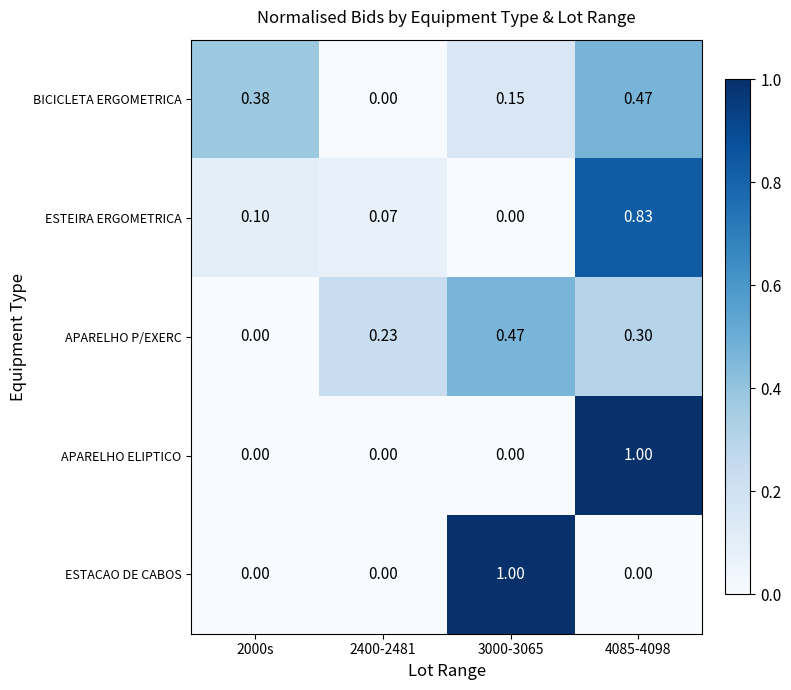

Is the value of APARELHO ELIPTICO at 4085-4098 greater than the value of APARELHO P/EXERC at 2000s?

Yes